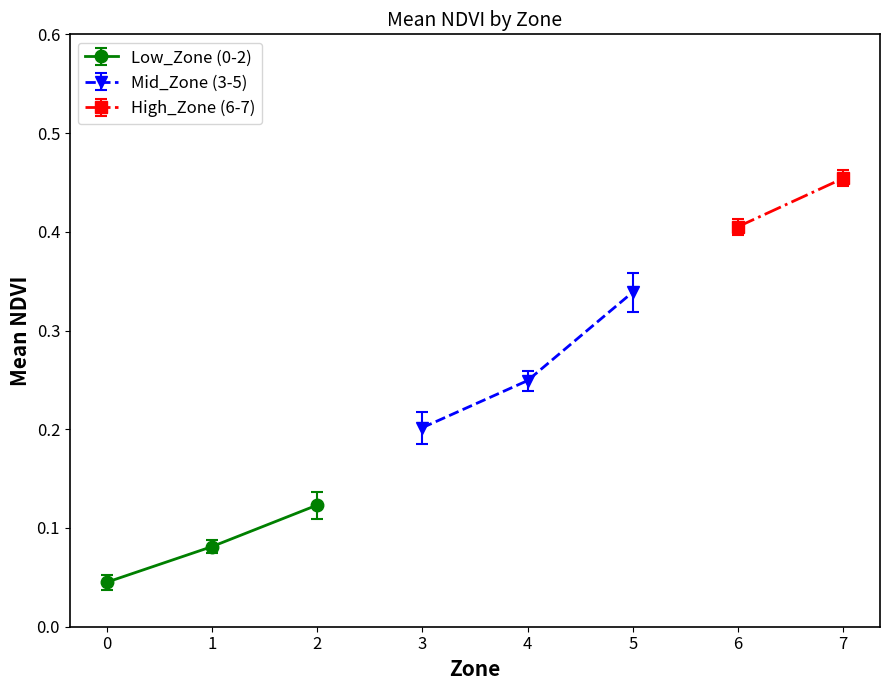

The Low_Zone (0-2) series shows 0.0 at 1. True or false?

False